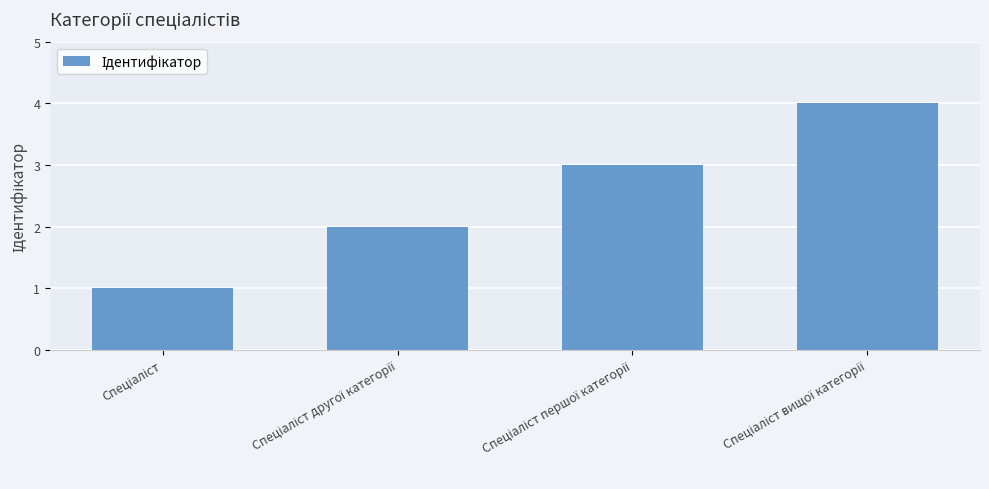

What is the difference between the maximum and minimum values?

3